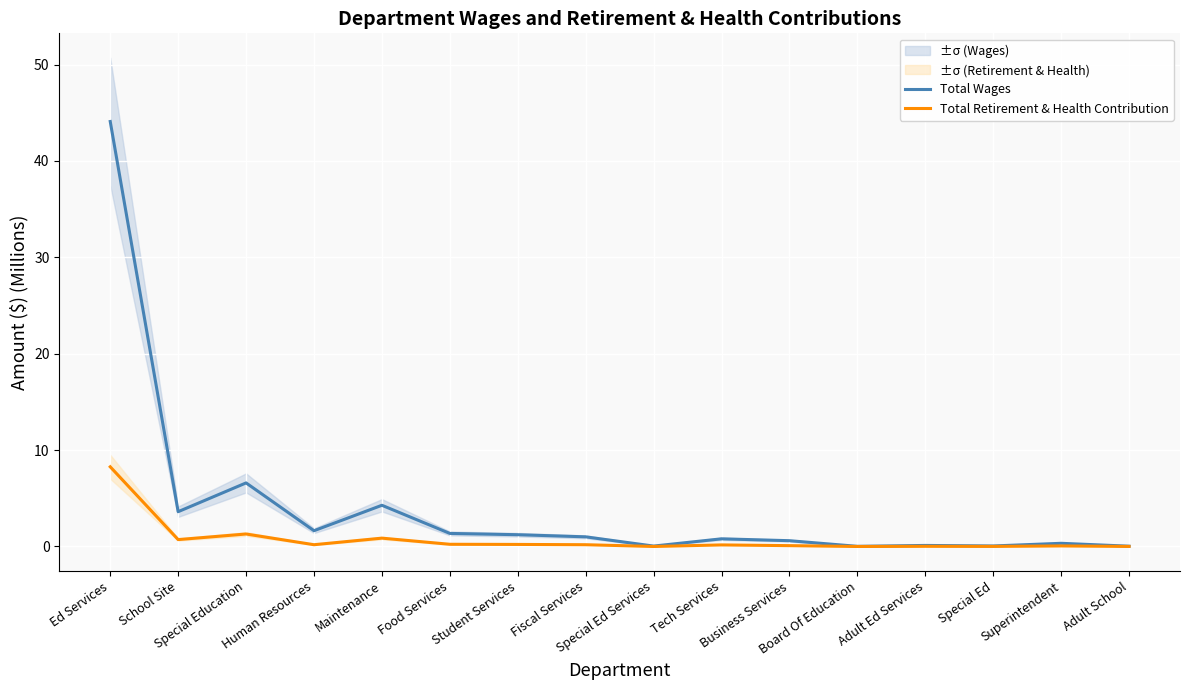

Which label corresponds to the largest value in the chart?

Ed Services